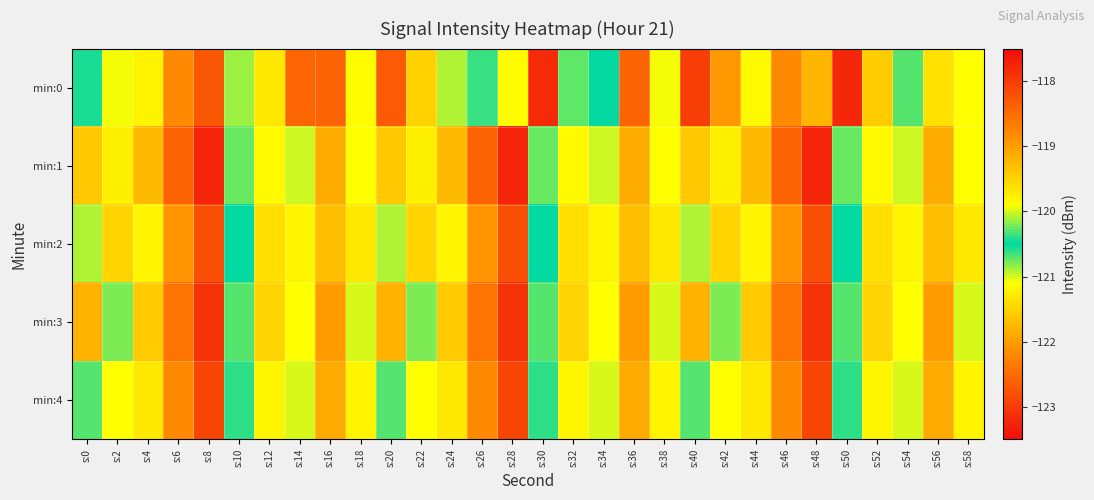

Which series has the widest spread of values?

min:0